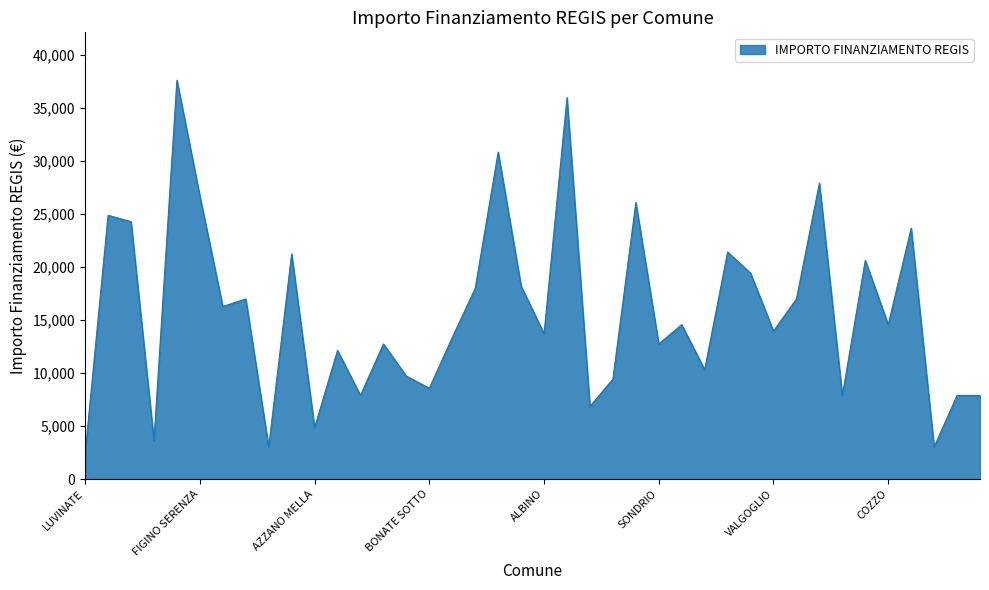

What is the difference between the maximum and minimum values?

35206